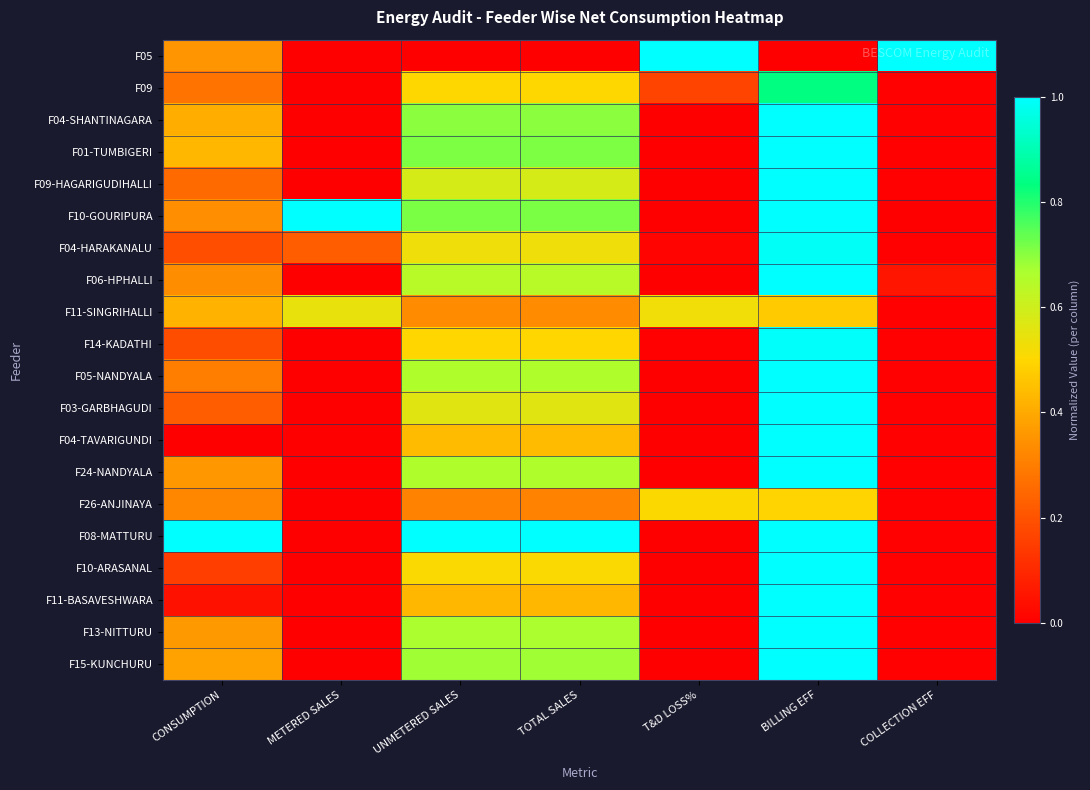

Reading left to right, transcribe all the data shown in this chart.

F05: CONSUMPTION=0.4	METERED SALES=0.0	UNMETERED SALES=0.0	TOTAL SALES=0.0	T&D LOSS%=1.0	BILLING EFF=0.0	COLLECTION EFF=1.0
F09: CONSUMPTION=0.3	METERED SALES=0.0	UNMETERED SALES=0.5	TOTAL SALES=0.5	T&D LOSS%=0.2	BILLING EFF=0.8	COLLECTION EFF=0.0
F04-SHANTINAGARA: CONSUMPTION=0.4	METERED SALES=0.0	UNMETERED SALES=0.7	TOTAL SALES=0.7	T&D LOSS%=0.0	BILLING EFF=1.0	COLLECTION EFF=0.0
F01-TUMBIGERI: CONSUMPTION=0.4	METERED SALES=0.0	UNMETERED SALES=0.7	TOTAL SALES=0.7	T&D LOSS%=0.0	BILLING EFF=1.0	COLLECTION EFF=0.0
F09-HAGARIGUDIHALLI: CONSUMPTION=0.3	METERED SALES=0.0	UNMETERED SALES=0.6	TOTAL SALES=0.6	T&D LOSS%=0.0	BILLING EFF=1.0	COLLECTION EFF=0.0
F10-GOURIPURA: CONSUMPTION=0.3	METERED SALES=1.0	UNMETERED SALES=0.7	TOTAL SALES=0.7	T&D LOSS%=0.0	BILLING EFF=1.0	COLLECTION EFF=0.0
F04-HARAKANALU: CONSUMPTION=0.2	METERED SALES=0.2	UNMETERED SALES=0.5	TOTAL SALES=0.5	T&D LOSS%=0.0	BILLING EFF=1.0	COLLECTION EFF=0.0
F06-HPHALLI: CONSUMPTION=0.3	METERED SALES=0.0	UNMETERED SALES=0.6	TOTAL SALES=0.6	T&D LOSS%=0.0	BILLING EFF=1.0	COLLECTION EFF=0.1
F11-SINGRIHALLI: CONSUMPTION=0.4	METERED SALES=0.5	UNMETERED SALES=0.3	TOTAL SALES=0.3	T&D LOSS%=0.5	BILLING EFF=0.5	COLLECTION EFF=0.0
F14-KADATHI: CONSUMPTION=0.2	METERED SALES=0.0	UNMETERED SALES=0.5	TOTAL SALES=0.5	T&D LOSS%=0.0	BILLING EFF=1.0	COLLECTION EFF=0.0
F05-NANDYALA: CONSUMPTION=0.3	METERED SALES=0.0	UNMETERED SALES=0.7	TOTAL SALES=0.7	T&D LOSS%=0.0	BILLING EFF=1.0	COLLECTION EFF=0.0
F03-GARBHAGUDI: CONSUMPTION=0.2	METERED SALES=0.0	UNMETERED SALES=0.6	TOTAL SALES=0.6	T&D LOSS%=0.0	BILLING EFF=1.0	COLLECTION EFF=0.0
F04-TAVARIGUNDI: CONSUMPTION=0.0	METERED SALES=0.0	UNMETERED SALES=0.4	TOTAL SALES=0.4	T&D LOSS%=0.0	BILLING EFF=1.0	COLLECTION EFF=0.0
F24-NANDYALA: CONSUMPTION=0.4	METERED SALES=0.0	UNMETERED SALES=0.7	TOTAL SALES=0.7	T&D LOSS%=0.0	BILLING EFF=1.0	COLLECTION EFF=0.0
F26-ANJINAYA: CONSUMPTION=0.3	METERED SALES=0.0	UNMETERED SALES=0.3	TOTAL SALES=0.3	T&D LOSS%=0.5	BILLING EFF=0.5	COLLECTION EFF=0.0
F08-MATTURU: CONSUMPTION=1.0	METERED SALES=0.0	UNMETERED SALES=1.0	TOTAL SALES=1.0	T&D LOSS%=0.0	BILLING EFF=1.0	COLLECTION EFF=0.0
F10-ARASANAL: CONSUMPTION=0.2	METERED SALES=0.0	UNMETERED SALES=0.5	TOTAL SALES=0.5	T&D LOSS%=0.0	BILLING EFF=1.0	COLLECTION EFF=0.0
F11-BASAVESHWARA: CONSUMPTION=0.0	METERED SALES=0.0	UNMETERED SALES=0.4	TOTAL SALES=0.4	T&D LOSS%=0.0	BILLING EFF=1.0	COLLECTION EFF=0.0
F13-NITTURU: CONSUMPTION=0.4	METERED SALES=0.0	UNMETERED SALES=0.7	TOTAL SALES=0.7	T&D LOSS%=0.0	BILLING EFF=1.0	COLLECTION EFF=0.0
F15-KUNCHURU: CONSUMPTION=0.4	METERED SALES=0.0	UNMETERED SALES=0.7	TOTAL SALES=0.7	T&D LOSS%=0.0	BILLING EFF=1.0	COLLECTION EFF=0.0